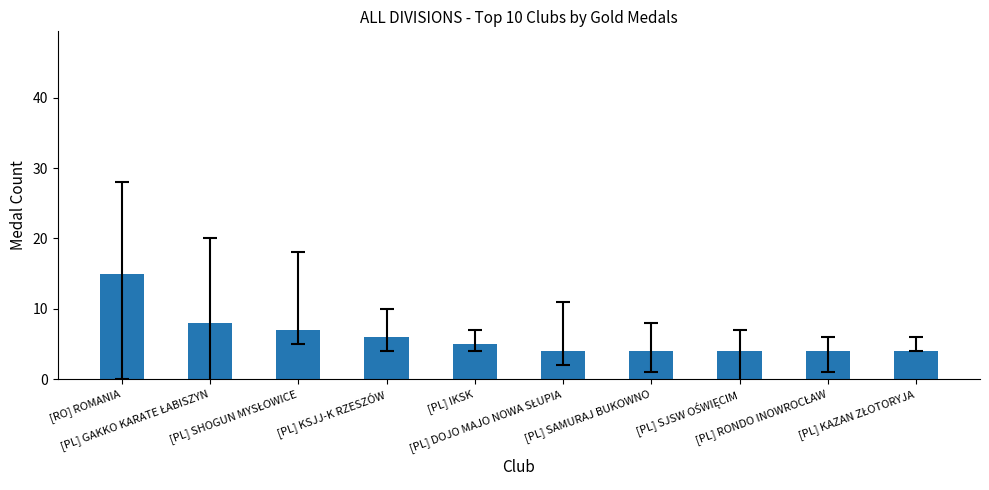

How many bars are there in total?

10